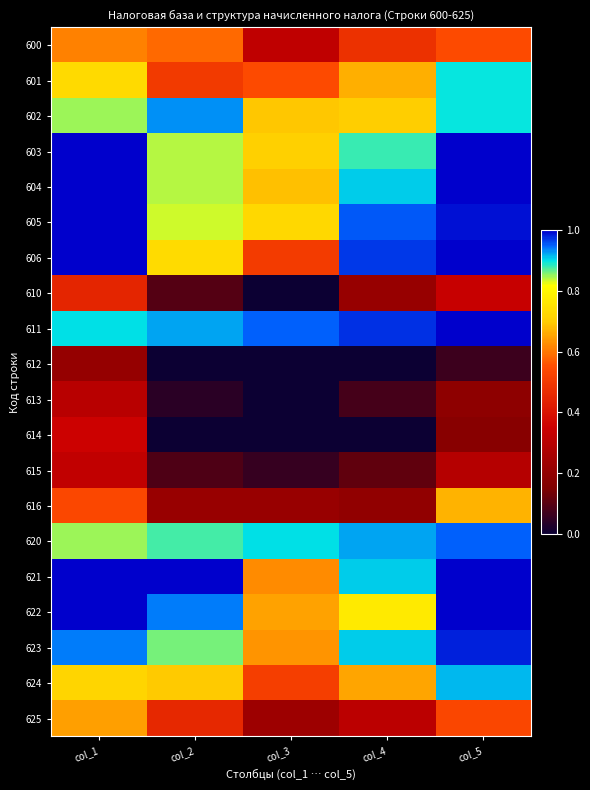

At which category is the sum across all series the highest?

col_1